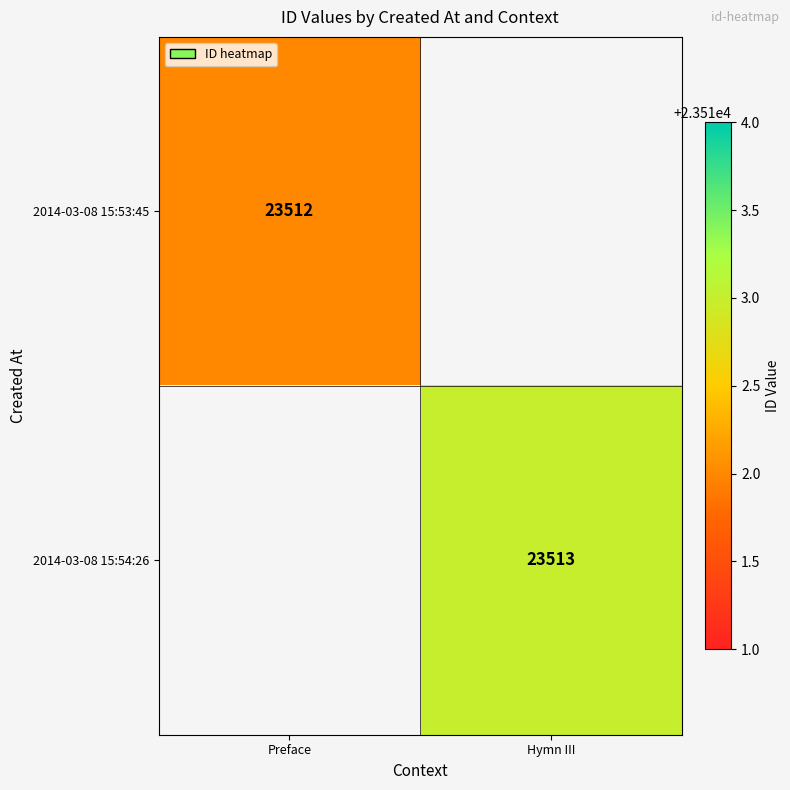

True or false: 2014-03-08 15:53:45 has a value of 16106 at Preface.

False